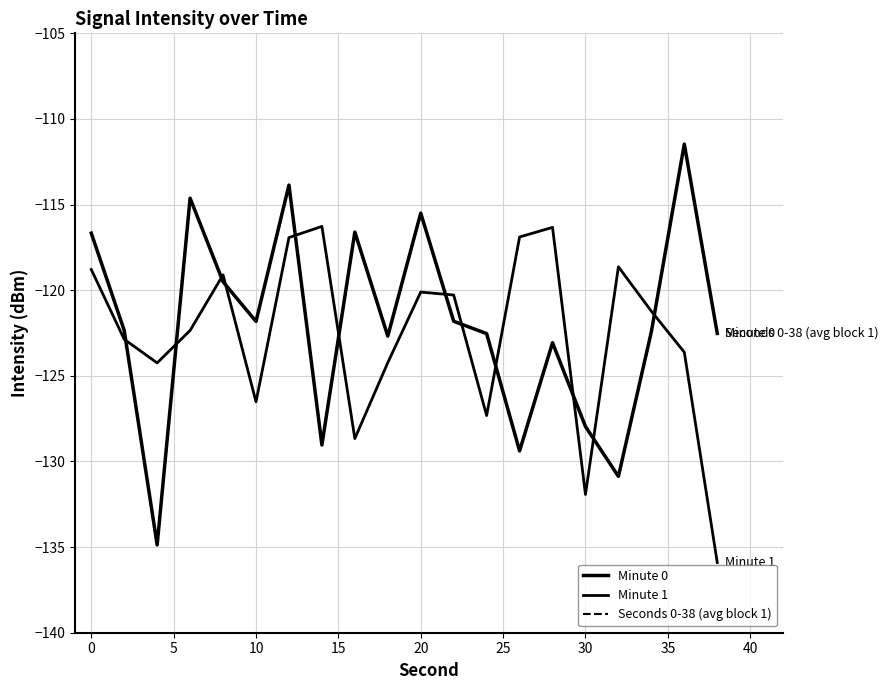

Which series has the largest total across all categories?

Minute 0